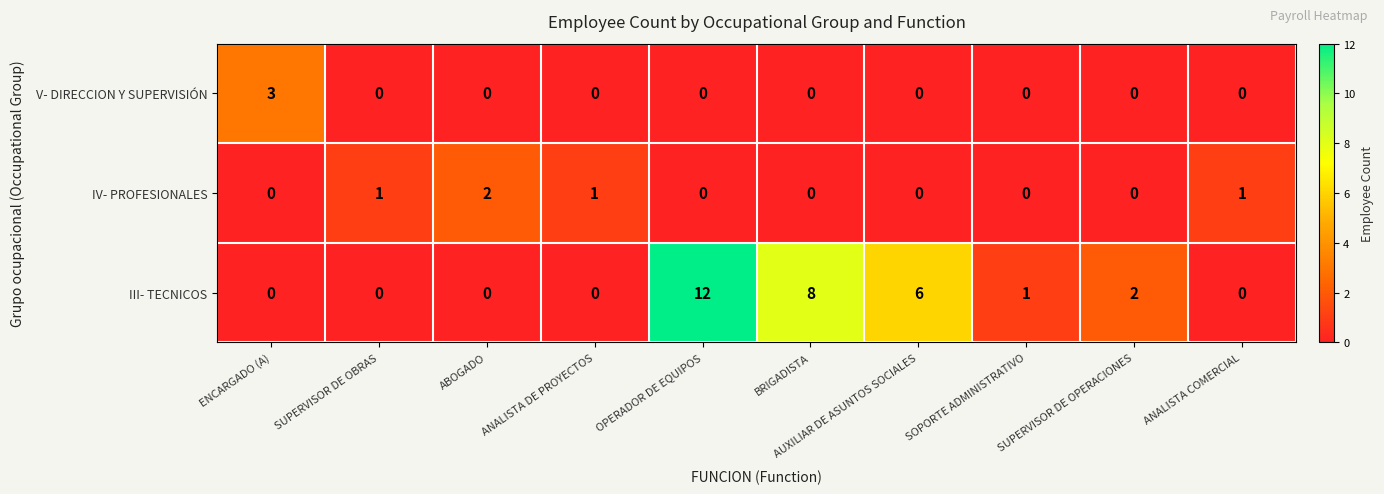

How many values in the III- TECNICOS series are below 1?

5